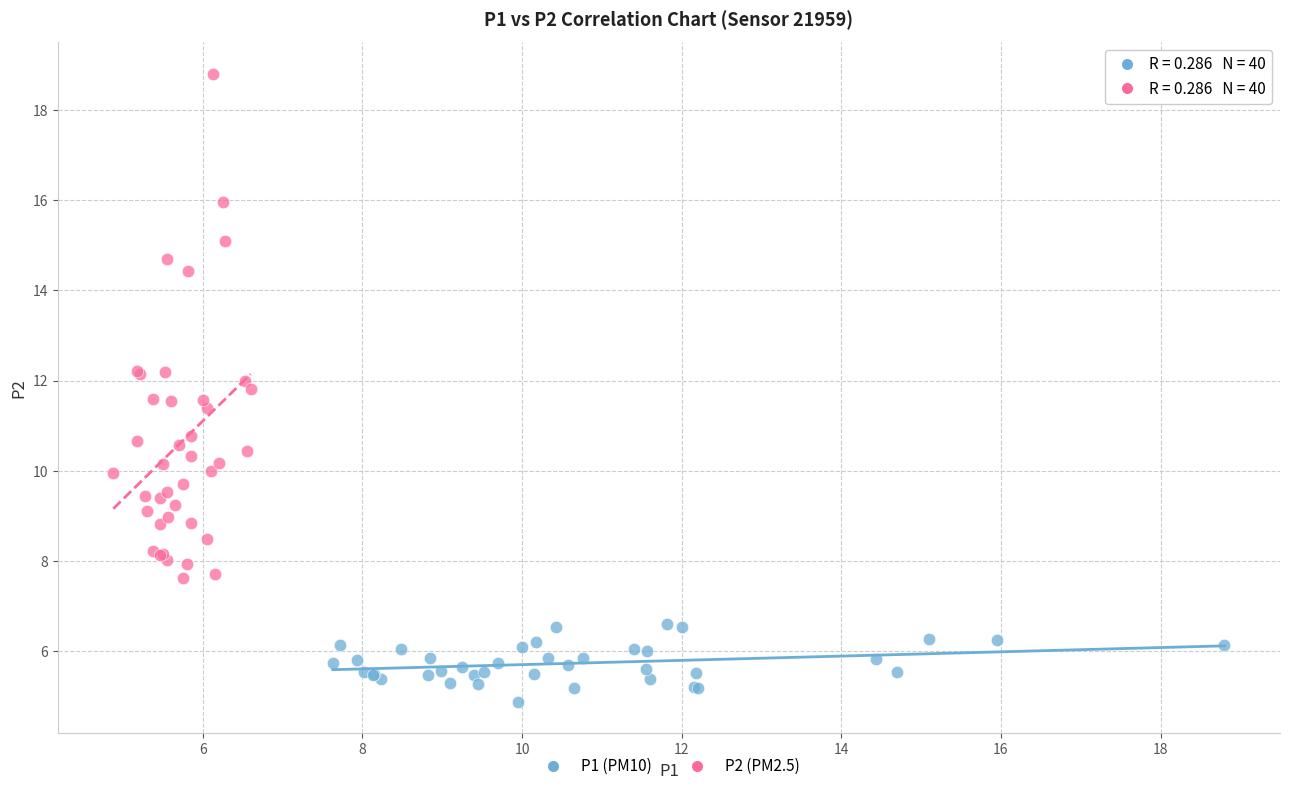

Which series reaches the minimum Y coordinate?

P1 (PM10)